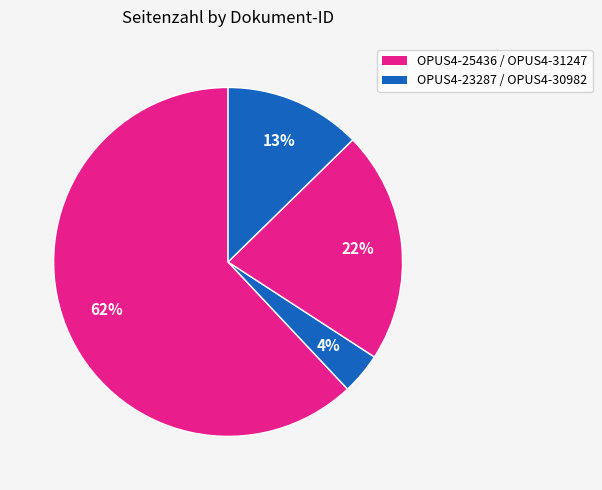

Rank the categories by value from lowest to highest.

OPUS4-23287, OPUS4-30982, OPUS4-31247, OPUS4-25436